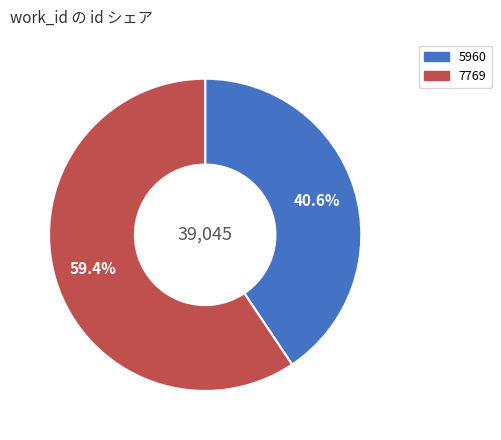

To the nearest percent, what is the average slice percentage?

50%